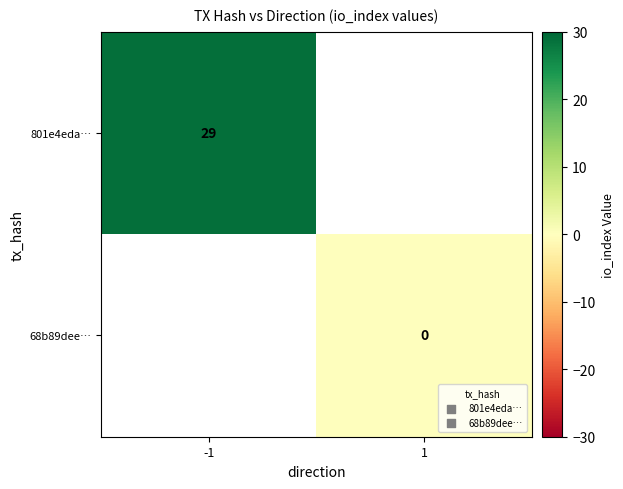

The 801e4eda… series shows 29 at -1. True or false?

True